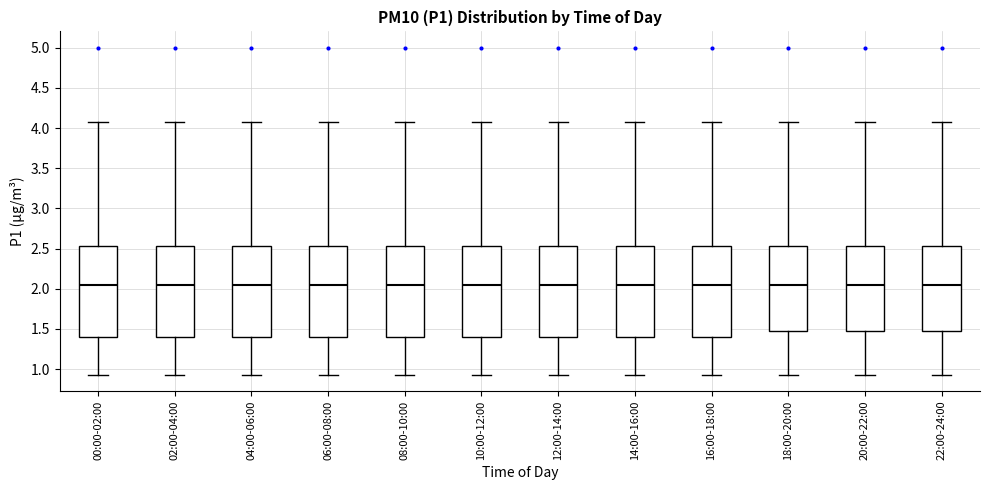

Where does the upper whisker of the box for 20:00-22:00 end on the y-axis? The values are not printed on the chart, so give them approximately, as read against the axis.

4.05